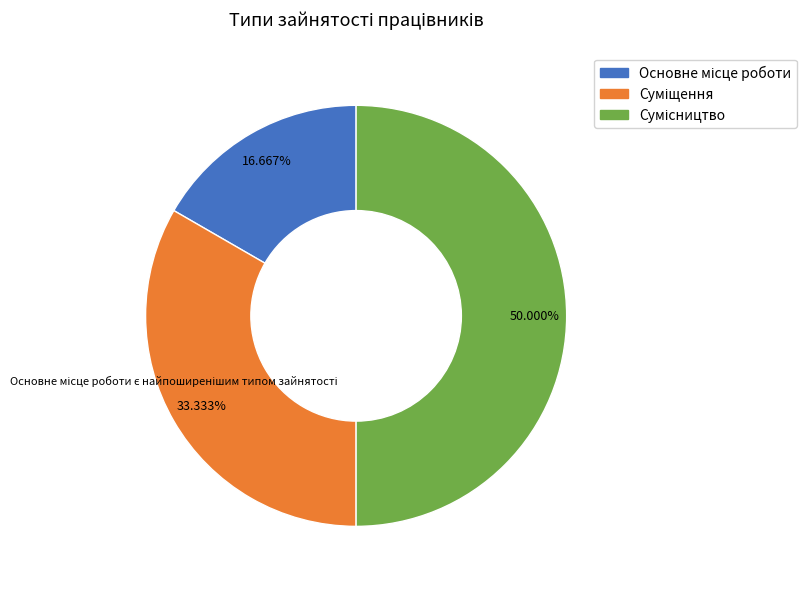

To the nearest percent, what is the combined percentage of Суміщення and Основне місце роботи?

50%